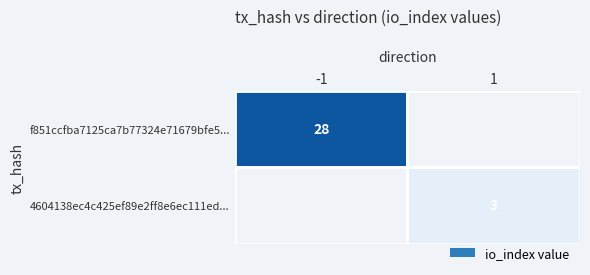

The value of f851ccfba7125ca7b77324e71679bfe5... at -1 is 28. True or false?

True